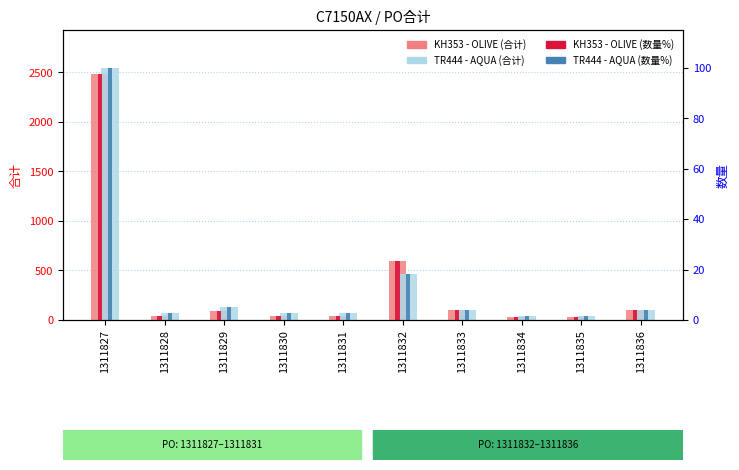

What is the minimum value shown in the chart?

1.3